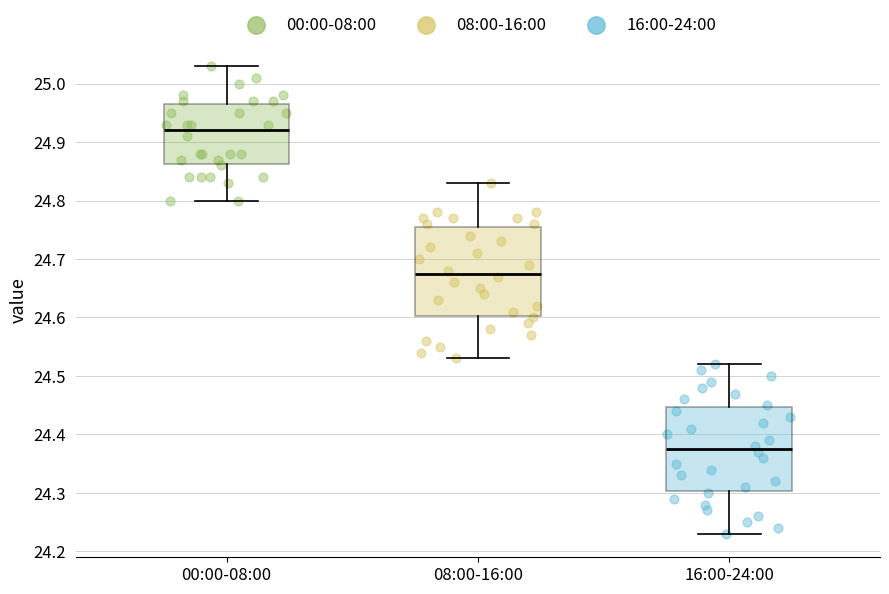

Reading left to right, transcribe this box plot: for each box, give where its median line is, the range the box spans, and where its two whiskers end, as read against the y-axis. The values are not printed on the chart, so give them approximately, as read against the axis.

00:00-08:00: median 24.92, box 24.86 to 24.97, whiskers 24.80 to 25.03
08:00-16:00: median 24.68, box 24.60 to 24.76, whiskers 24.53 to 24.83
16:00-24:00: median 24.38, box 24.30 to 24.45, whiskers 24.23 to 24.52